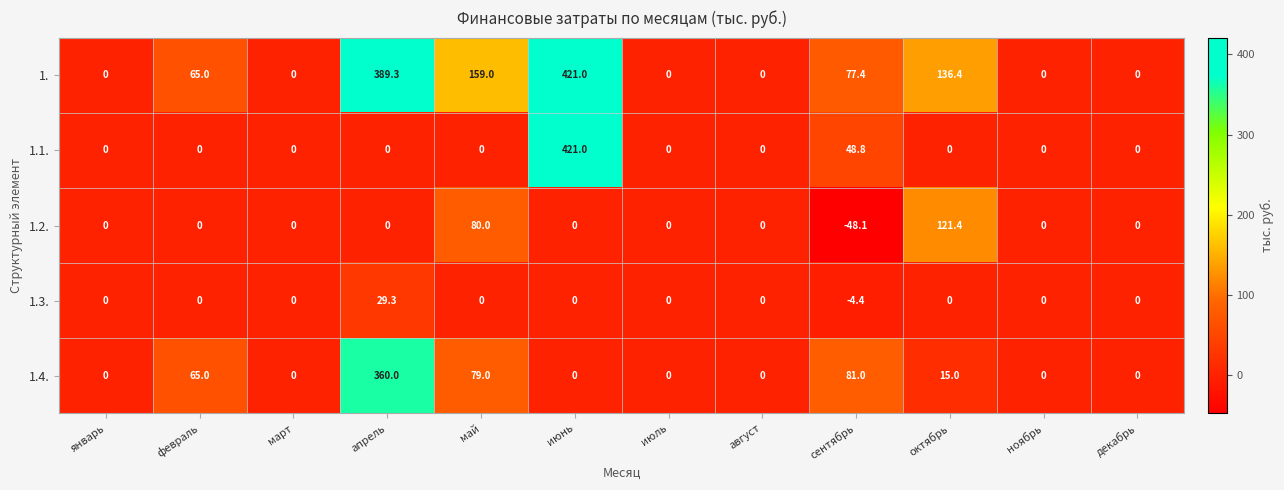

Which series has the largest total across all categories?

1.